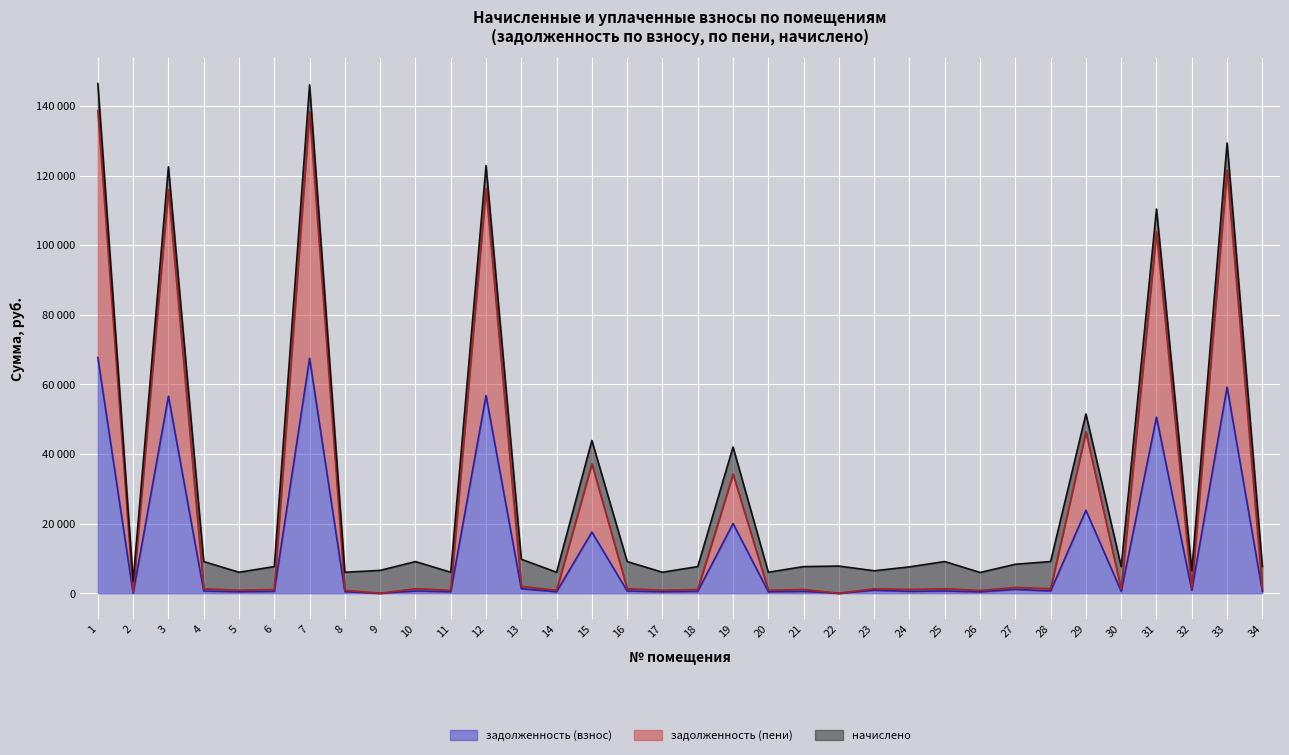

Which has a higher value, 30 or 9?

30